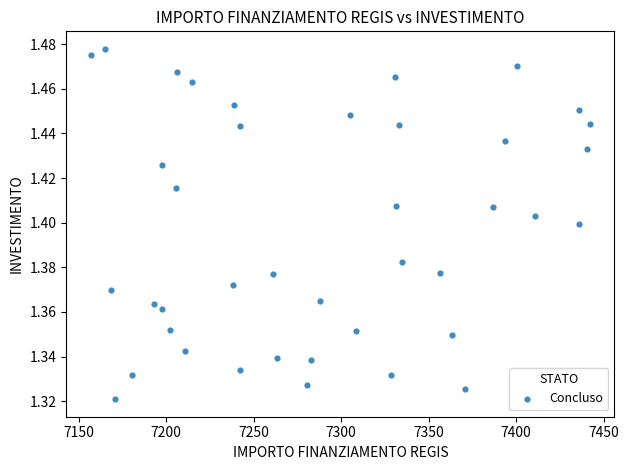

What is the range of X values (max minus min)?

284.8